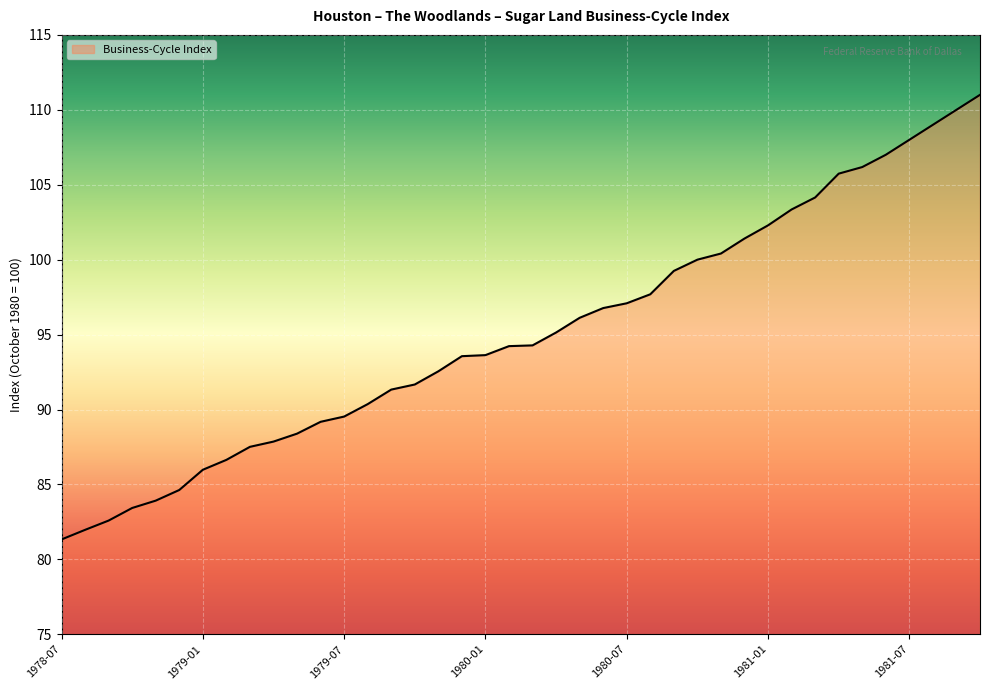

Is it true that the value at 1981-07 is 108.0?

True